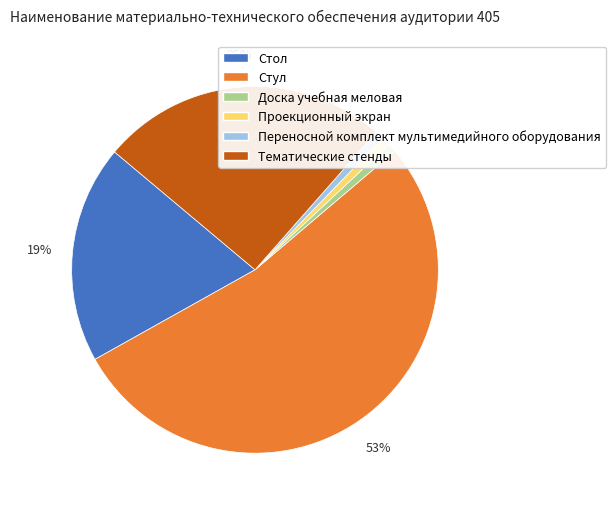

True or false: Проекционный экран accounts for 11% of the total.

False